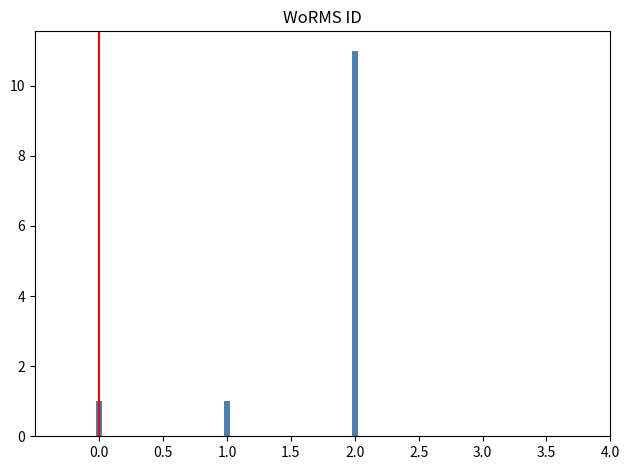

What is the difference between the maximum and minimum values?

10